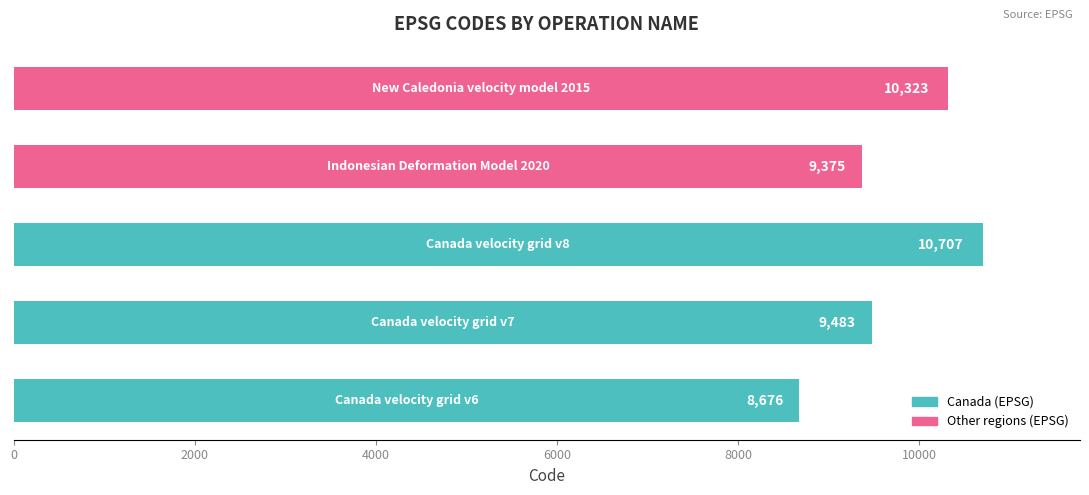

What is the difference between the maximum and minimum values?

2031